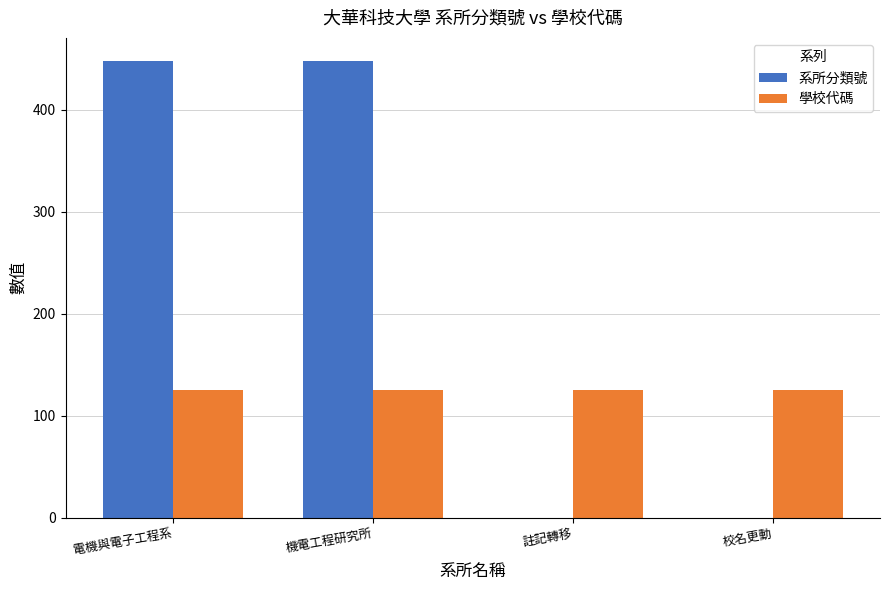

Is the value of 系所分類號 at 電機與電子工程系 greater than the value of 學校代碼 at 註記轉移?

Yes